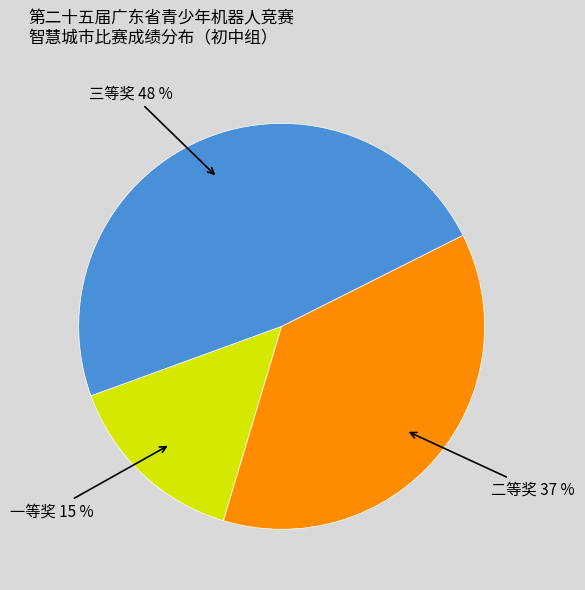

To the nearest percent, what percentage of the pie is 一等奖?

15%